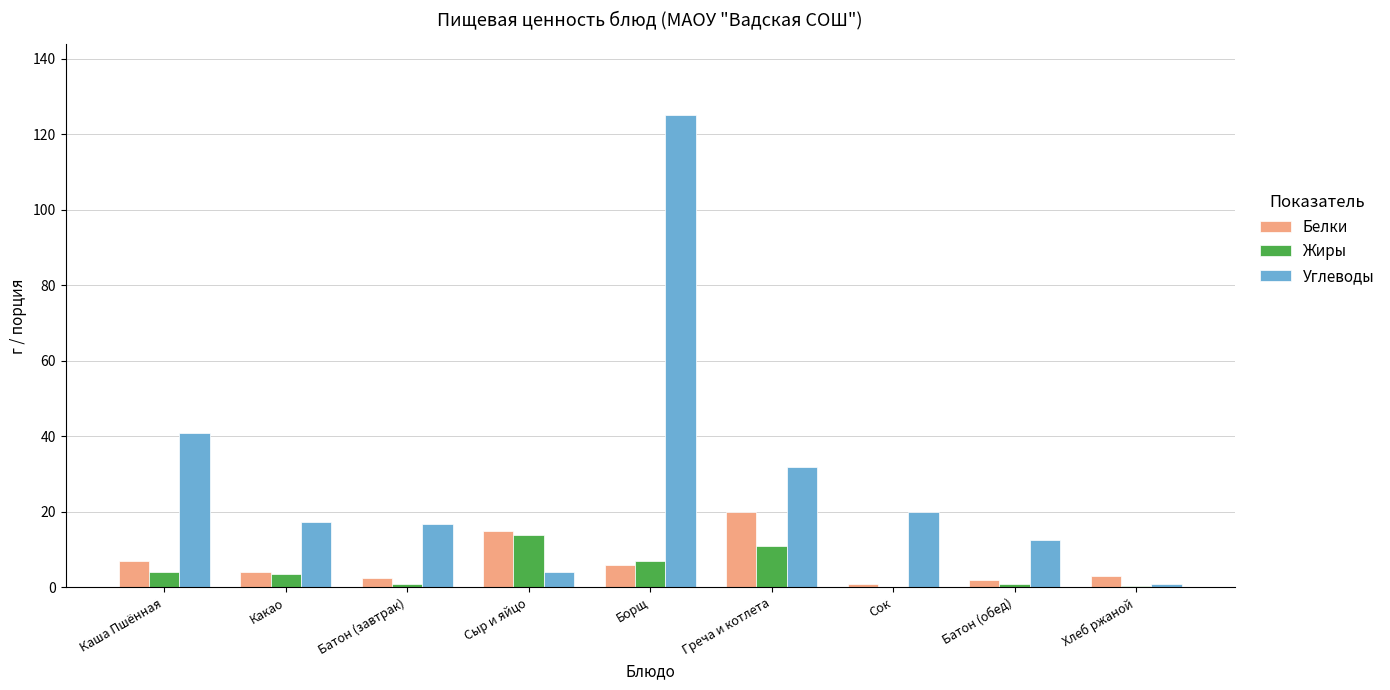

What value does the Углеводы series have at Борщ?

125.0